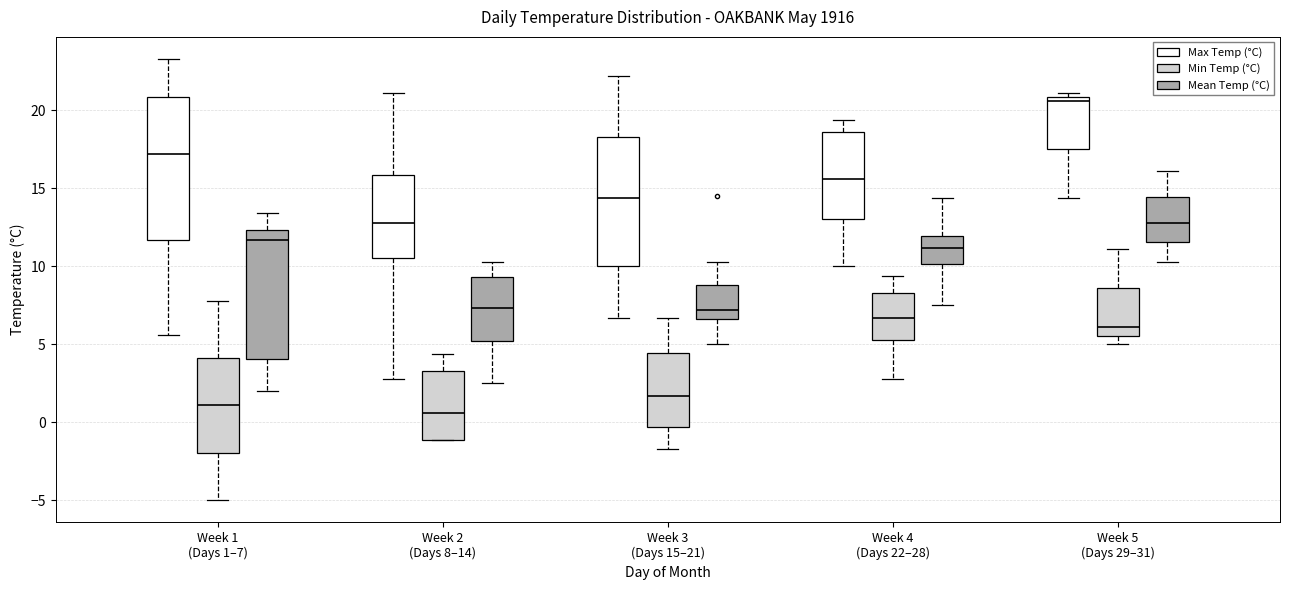

Comparing the boxes themselves (not the whiskers), which one is the tallest?

Week 1 (Days 1–7) (Max Temp (°C))